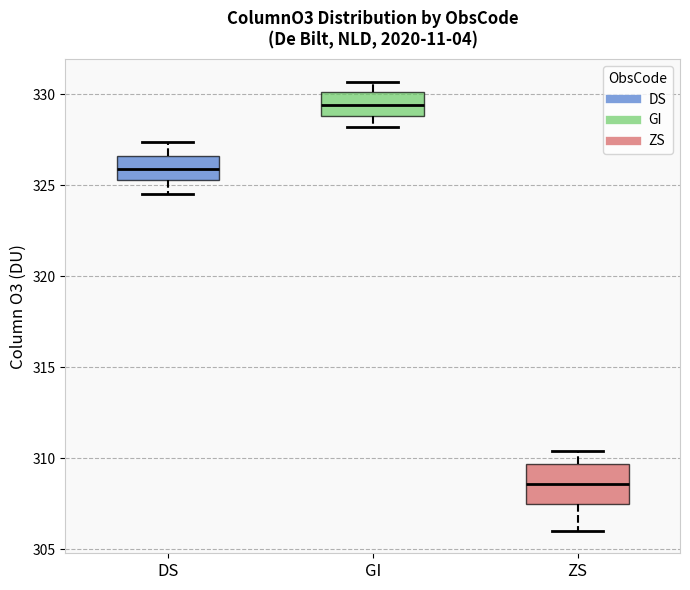

Reading left to right, read every box against the y-axis: the position of its median line, the range the box covers, and the ends of its whiskers. The values are not printed on the chart, so give them approximately, as read against the axis.

DS: median 326.0, box 325.5 to 326.5, whiskers 324.5 to 327.5
GI: median 329.5, box 329.0 to 330.0, whiskers 328.0 to 330.5
ZS: median 308.5, box 307.5 to 309.5, whiskers 306.0 to 310.5